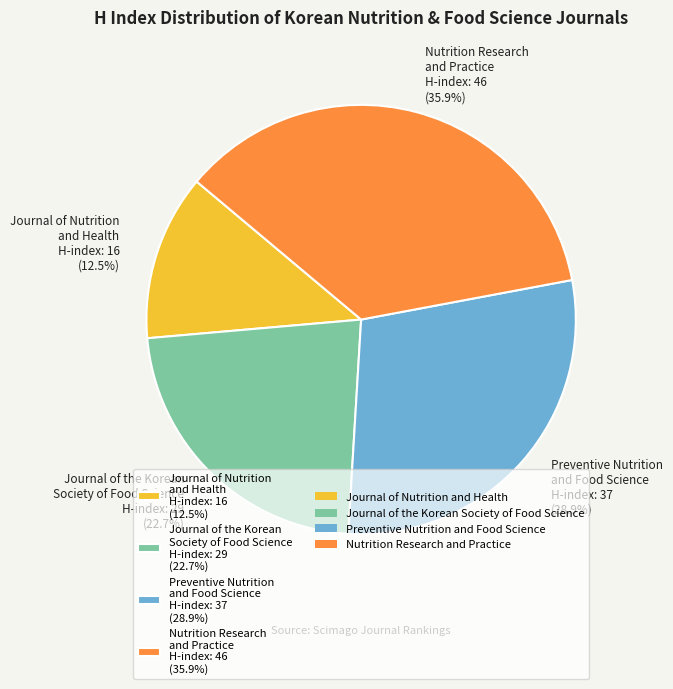

Is Journal of the Korean Society of Food Science the majority of the pie?

No